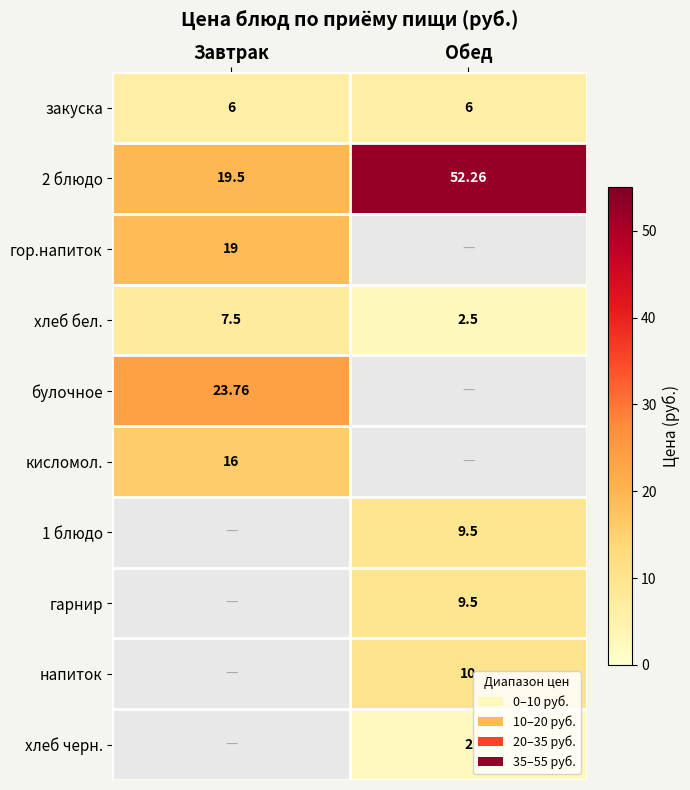

At which category does the chart reach its minimum across all series?

Обед